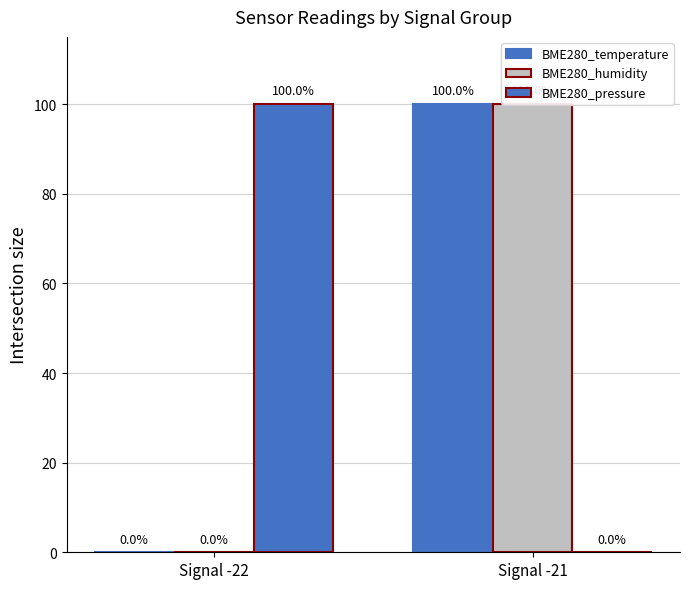

Are the bars grouped side by side (vs. stacked)?

Yes